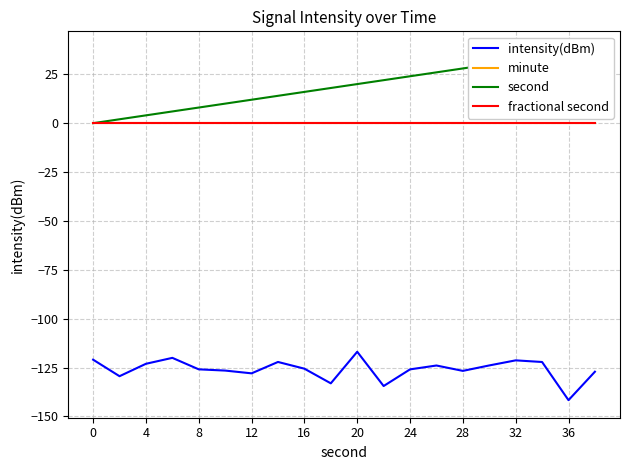

At which category does the chart reach its minimum across all series?

18